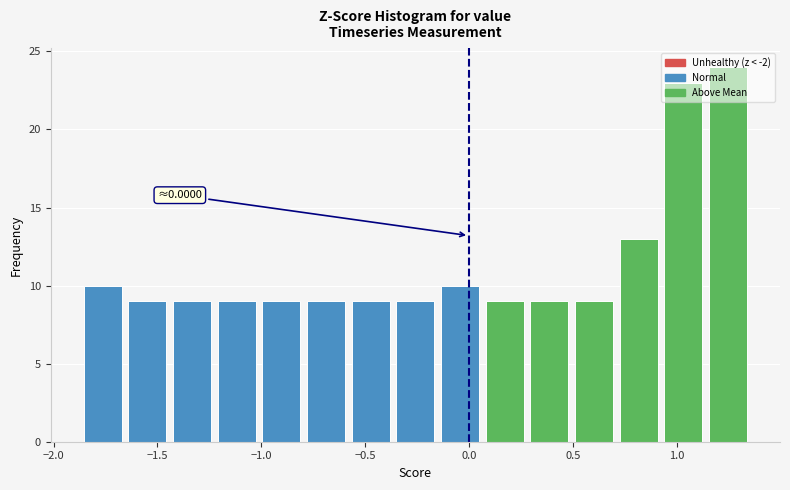

Over which range of the x-axis is the bar tallest?

1.15 to 1.35